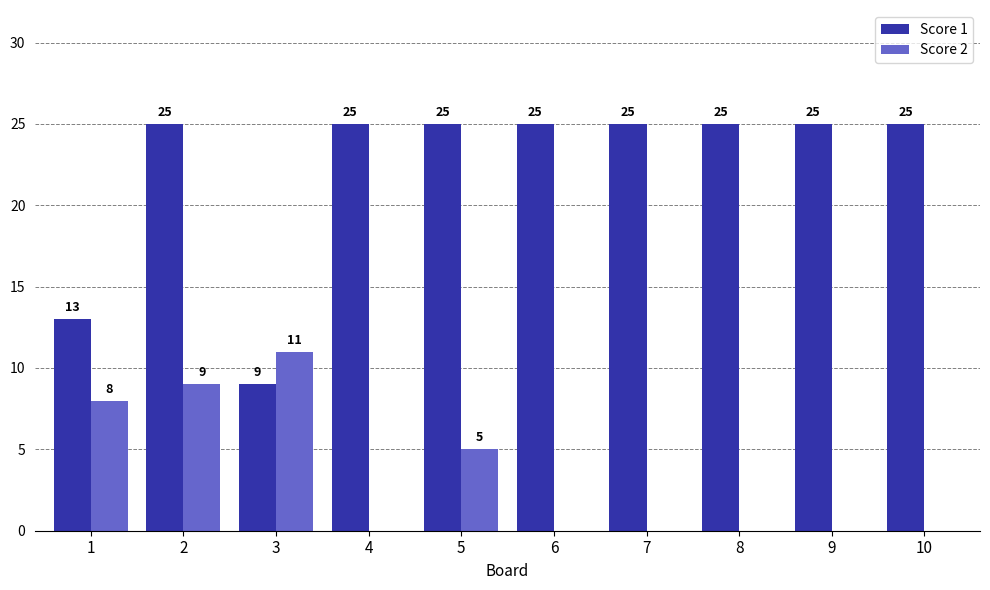

Between 5 and 8, which series saw the biggest shift?

Score 2